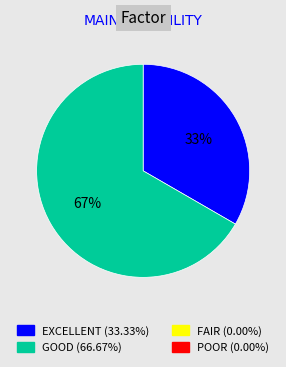

Is there a majority slice in this chart?

Yes